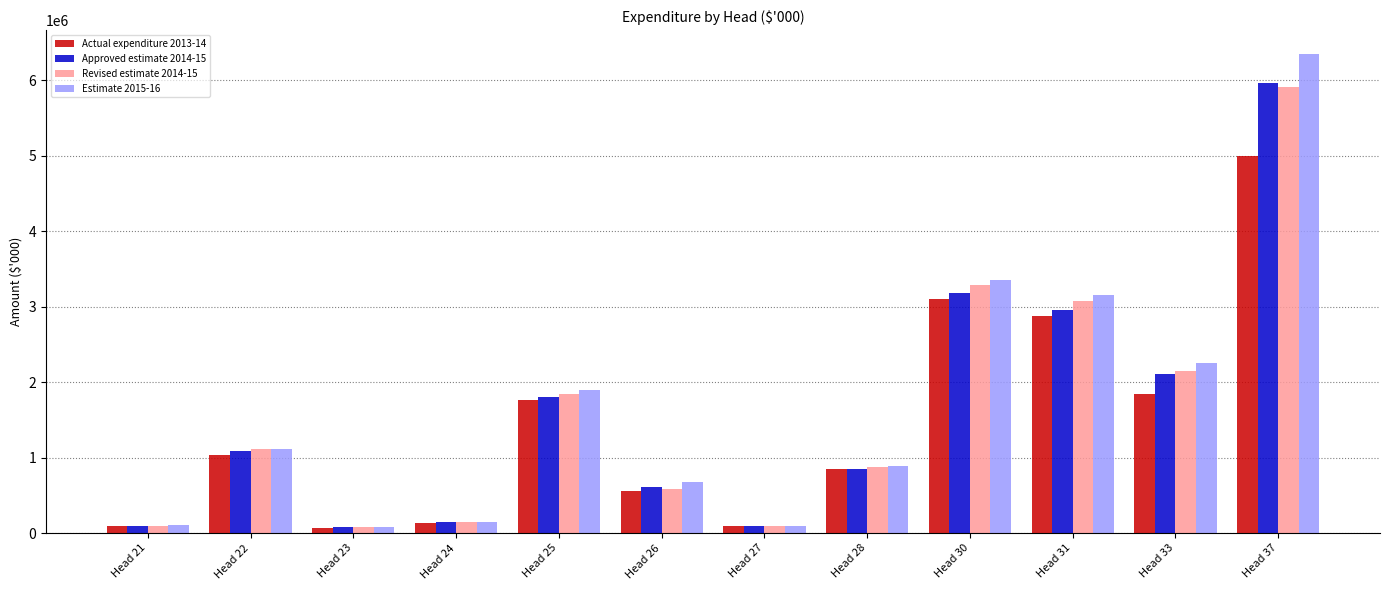

What is the total value across all series at Head 30?

12931522